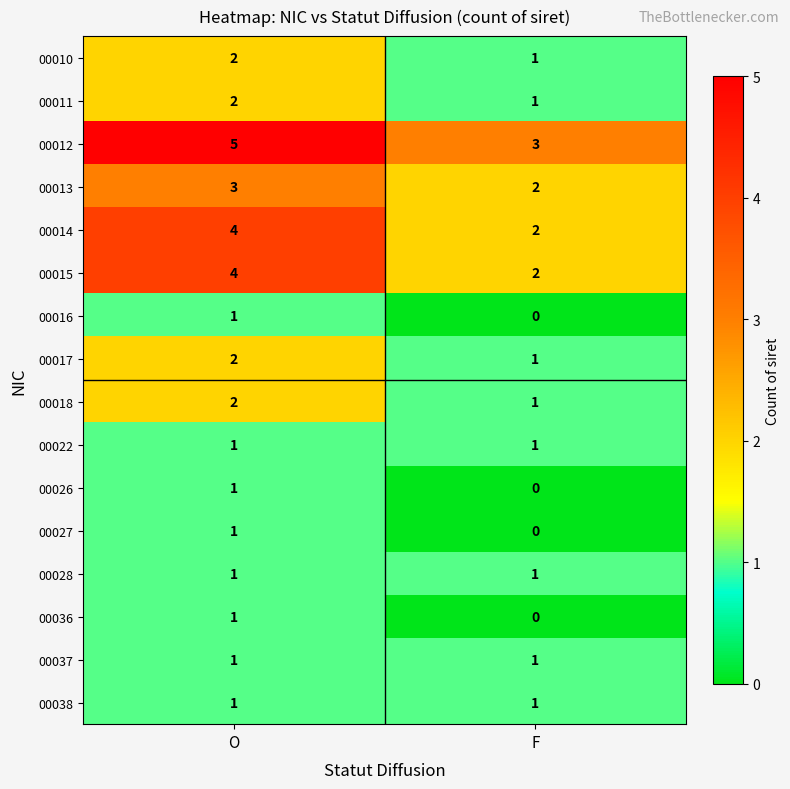

What is the sum of all 00011 values?

3